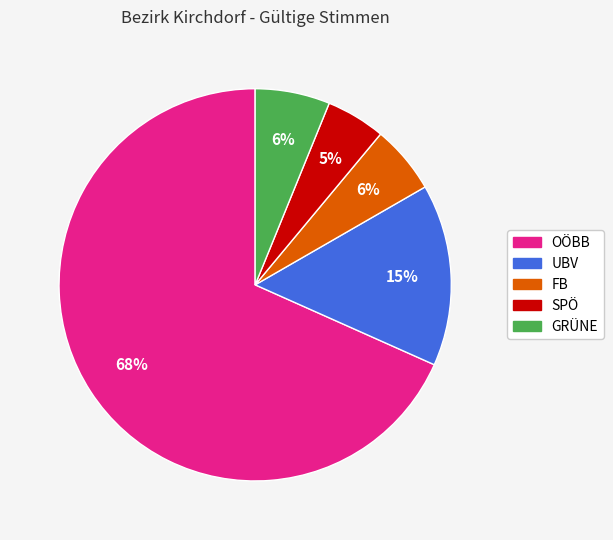

What is the smallest slice in the pie chart?

SPÖ